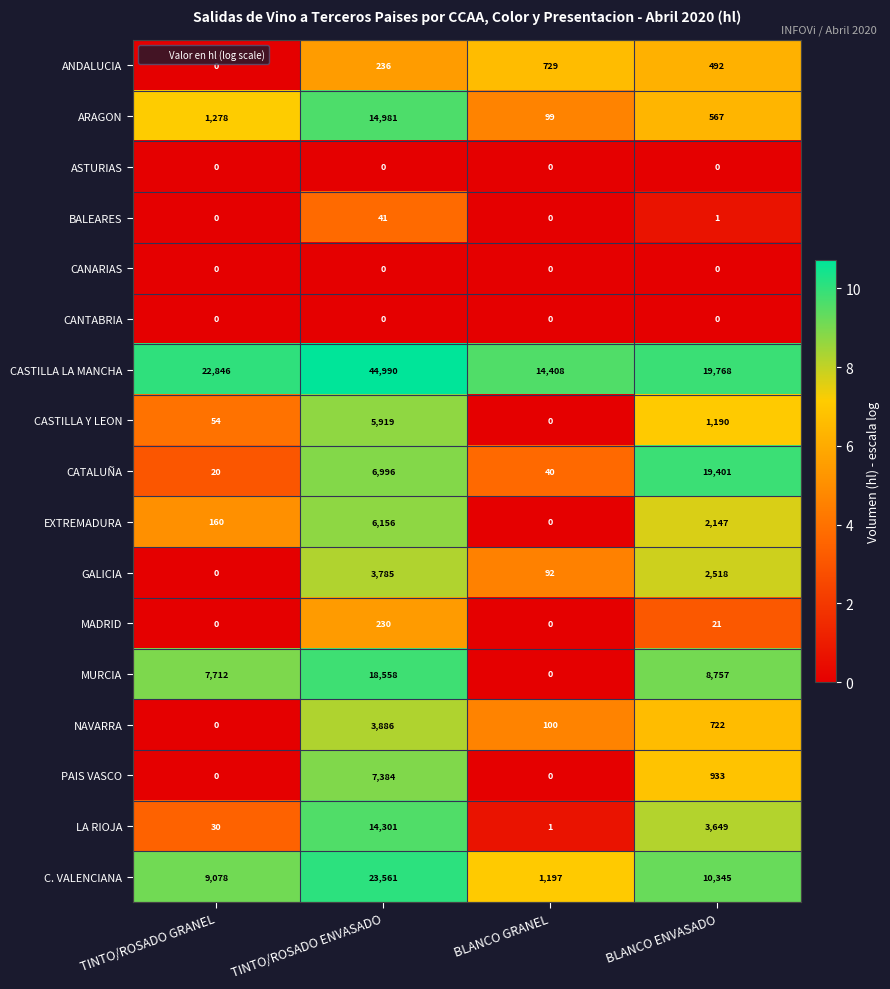

Which series has the largest range (max minus min)?

CASTILLA LA MANCHA